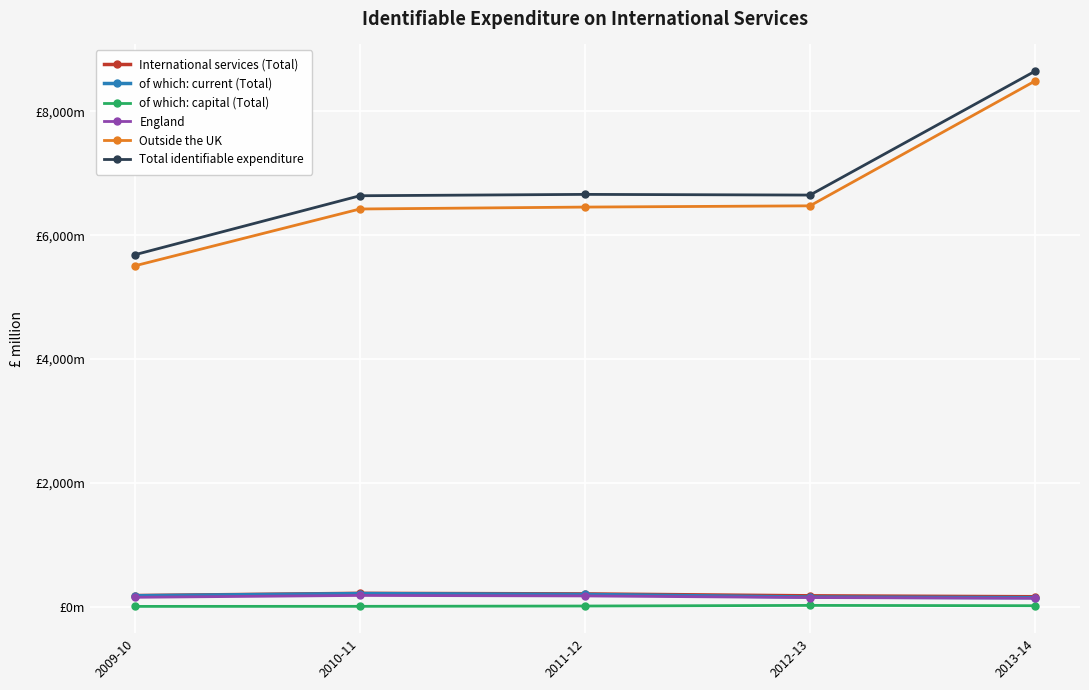

What are all the series names shown in the legend?

International services (Total), of which: current (Total), of which: capital (Total), England, Outside the UK, Total identifiable expenditure